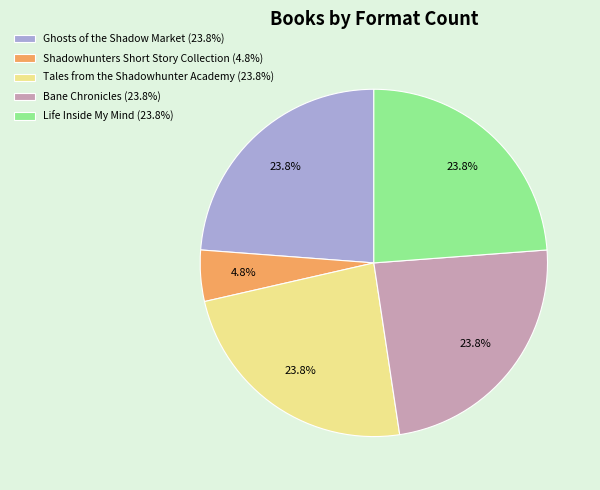

Combined, do Ghosts of the Shadow Market and Shadowhunters Short Story Collection account for over 50%?

No